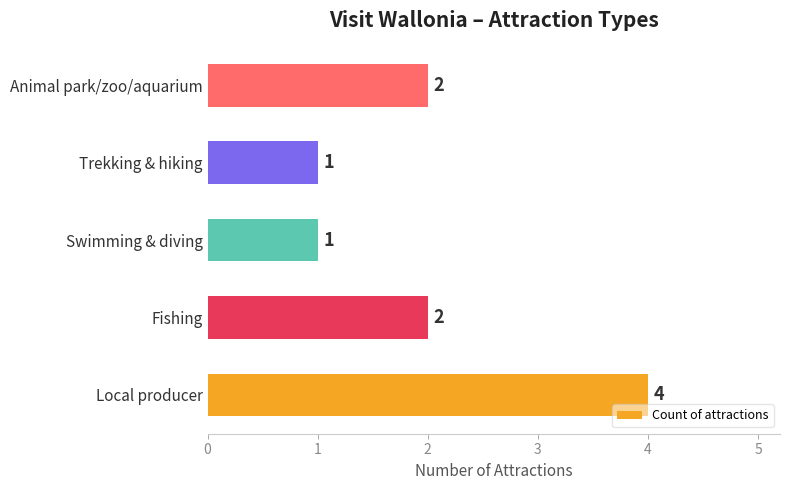

Approximately how many times larger is the value at Fishing compared to Local producer?

0.5